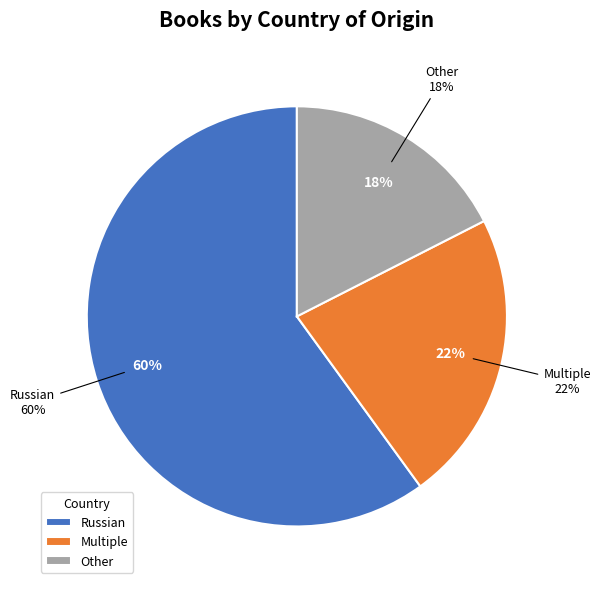

How many segments does this pie chart have?

3